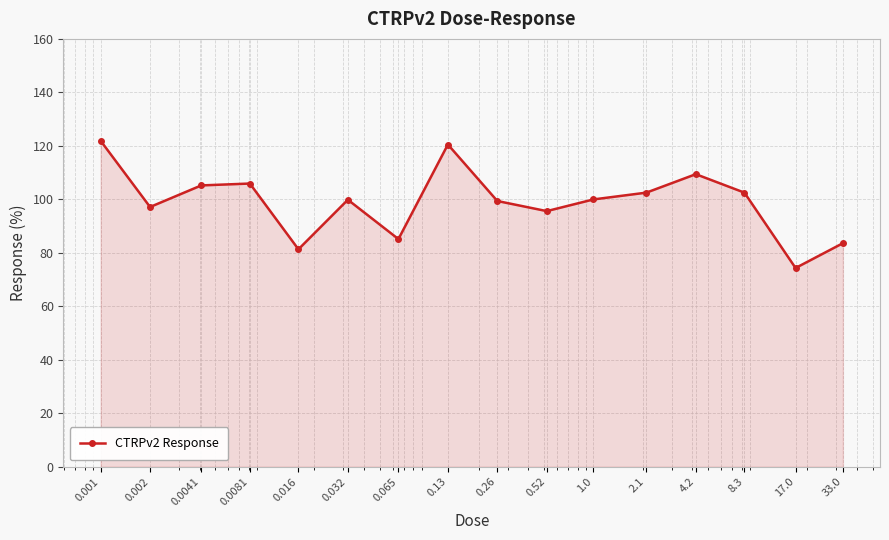

What is the difference between the maximum and second lowest values?

40.6